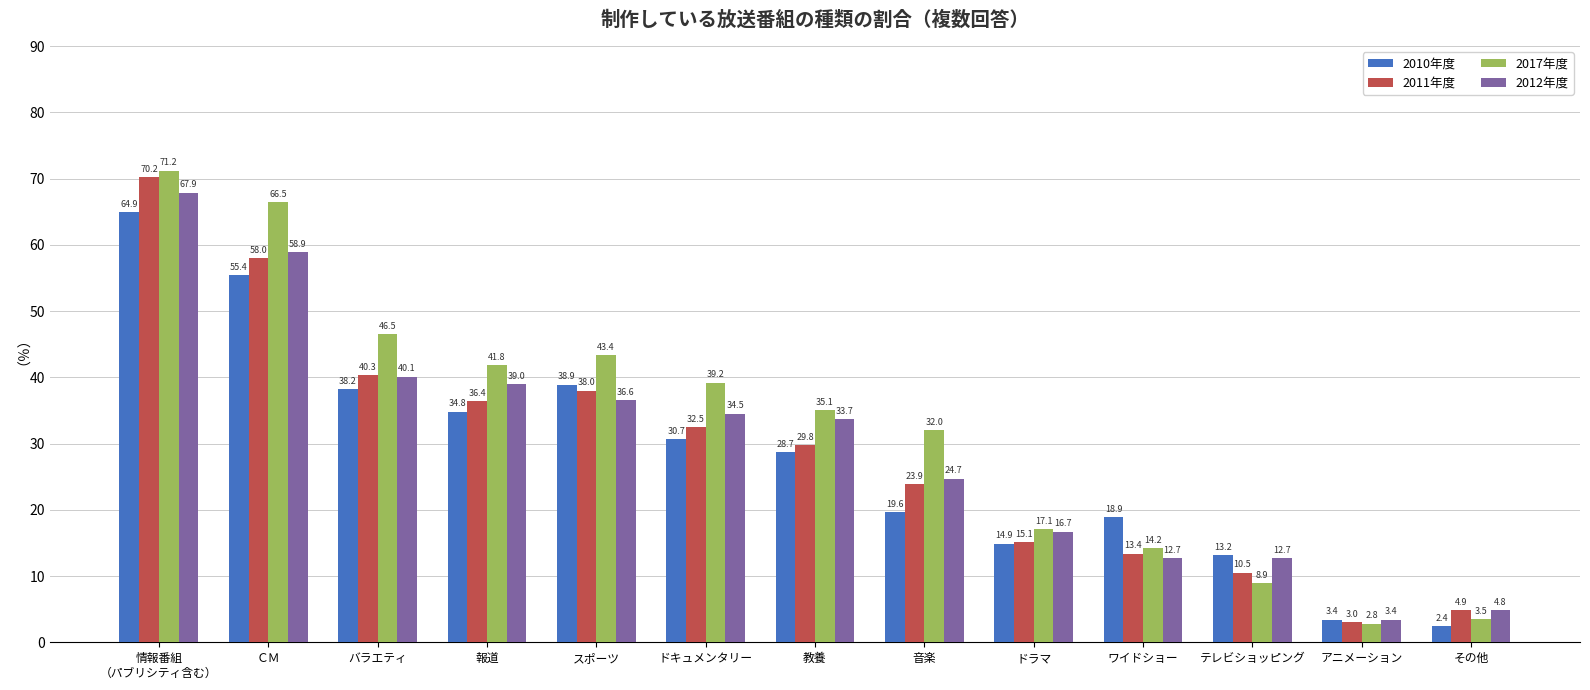

True or false: 2011年度 has a value of 40.3 at バラエティ.

True